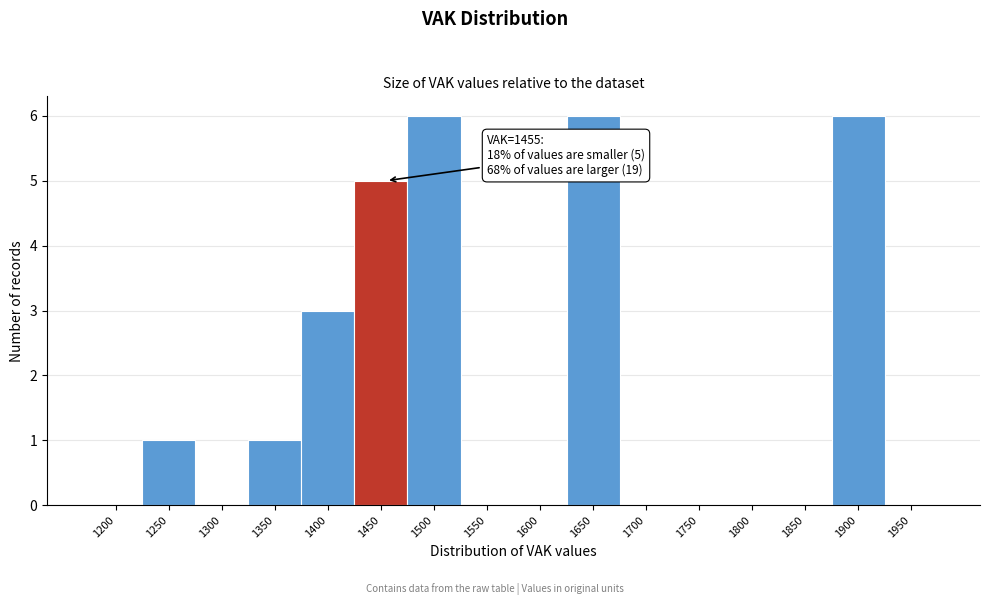

Reading left to right, list all the values displayed in this chart.

1200=0	1250=1	1300=0	1350=1	1400=3	1450=5	1500=6	1550=0	1600=0	1650=6	1700=0	1750=0	1800=0	1850=0	1900=6	1950=0